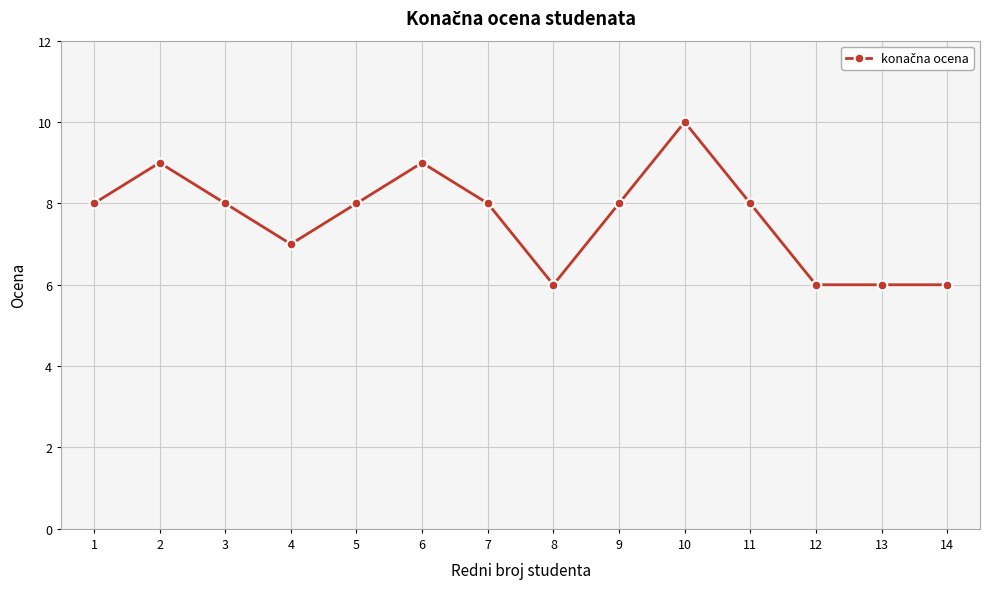

What is the change in value from 4 to 10?

+3